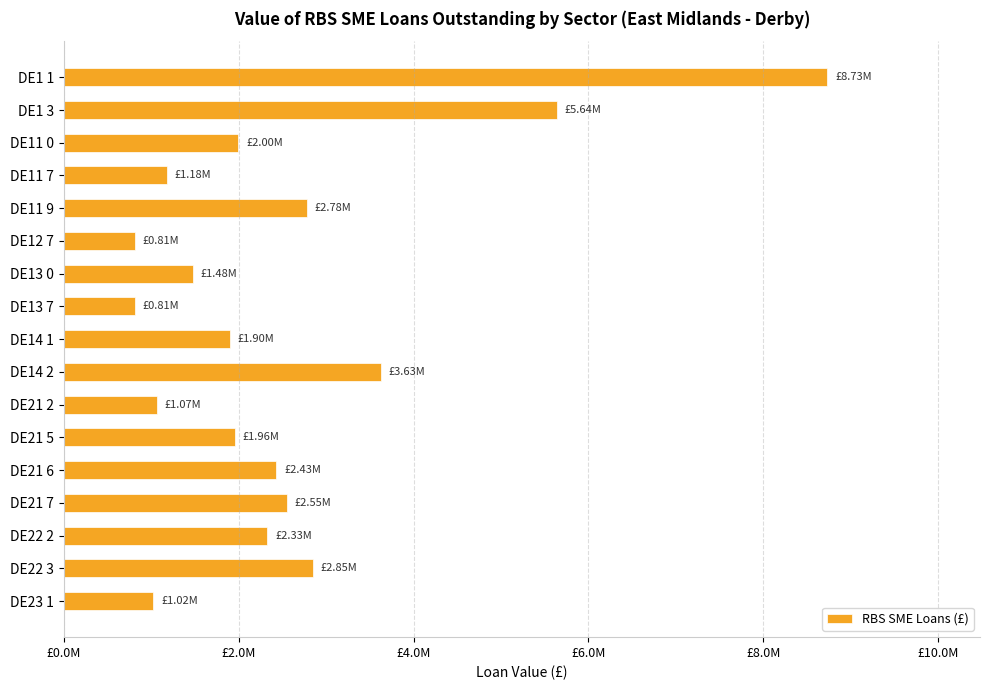

Where is the data nearest to the value 4772341?

DE1 3